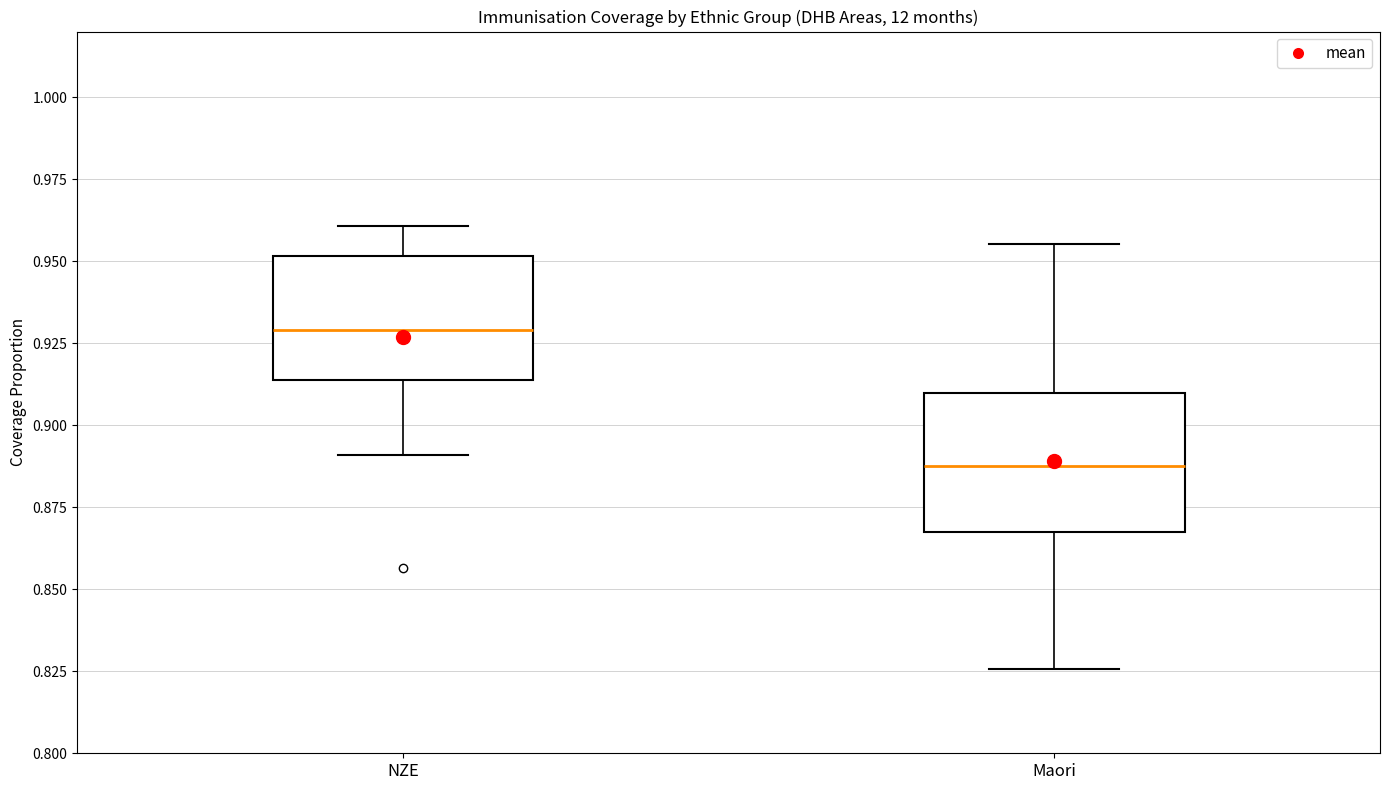

Reading left to right, transcribe this box plot: for each box, give where its median line is, the range the box spans, and where its two whiskers end, as read against the y-axis. The values are not printed on the chart, so give them approximately, as read against the axis.

NZE: median 0.930, box 0.915 to 0.950, whiskers 0.890 to 0.960
Maori: median 0.890, box 0.865 to 0.910, whiskers 0.825 to 0.955